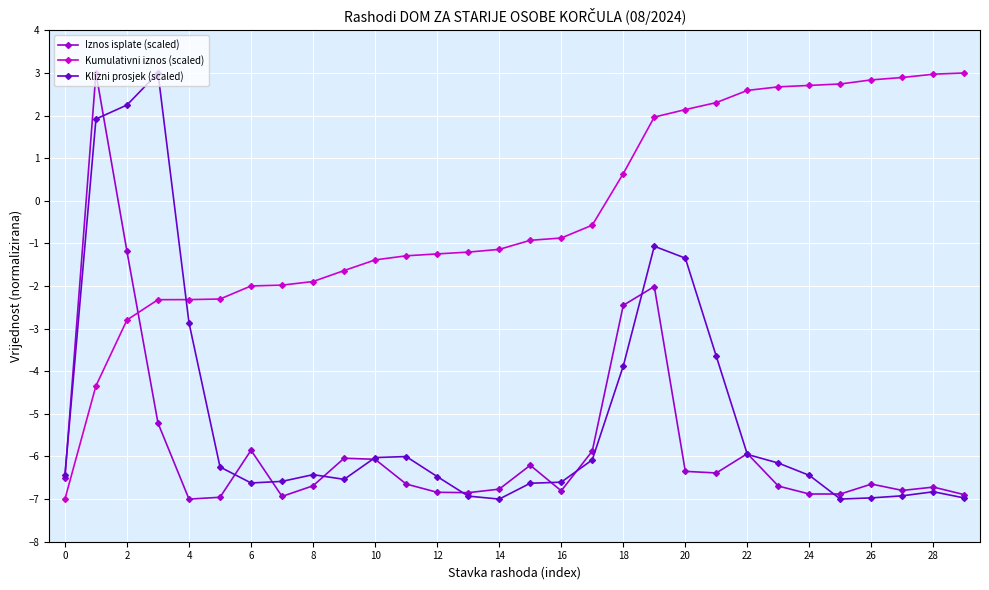

What is the maximum value shown in the chart?

3.0